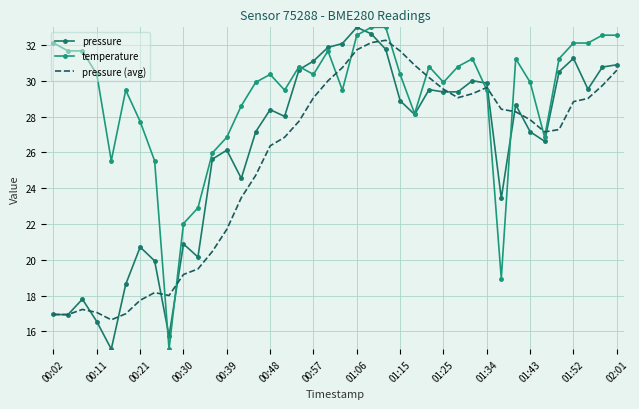

Which category has the highest value in the pressure series?

01:06